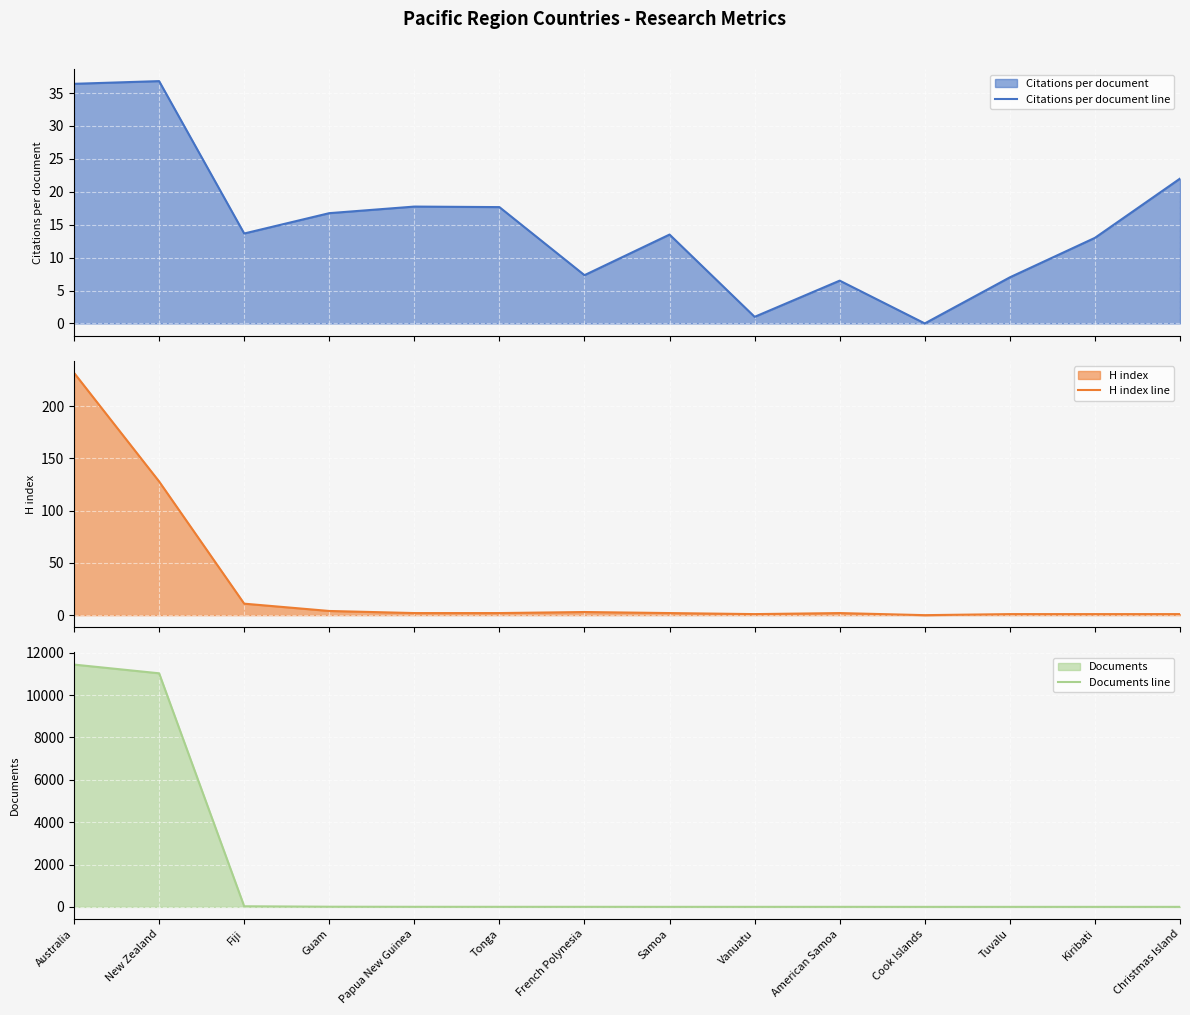

What position from the left is Kiribati?

13